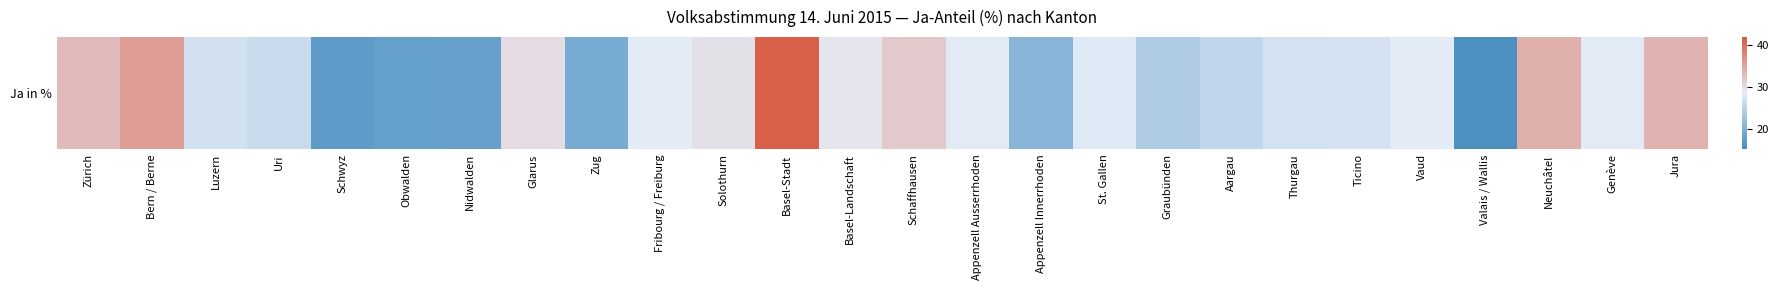

Reading right to left, extract all data points from this chart.

33.8	28.1	34.0	15.7	28.3	27.1	27.0	25.4	24.0	28.0	20.8	28.2	31.7	29.2	41.3	29.6	28.3	19.4	30.0	17.9	17.8	17.2	26.0	26.9	35.6	32.9